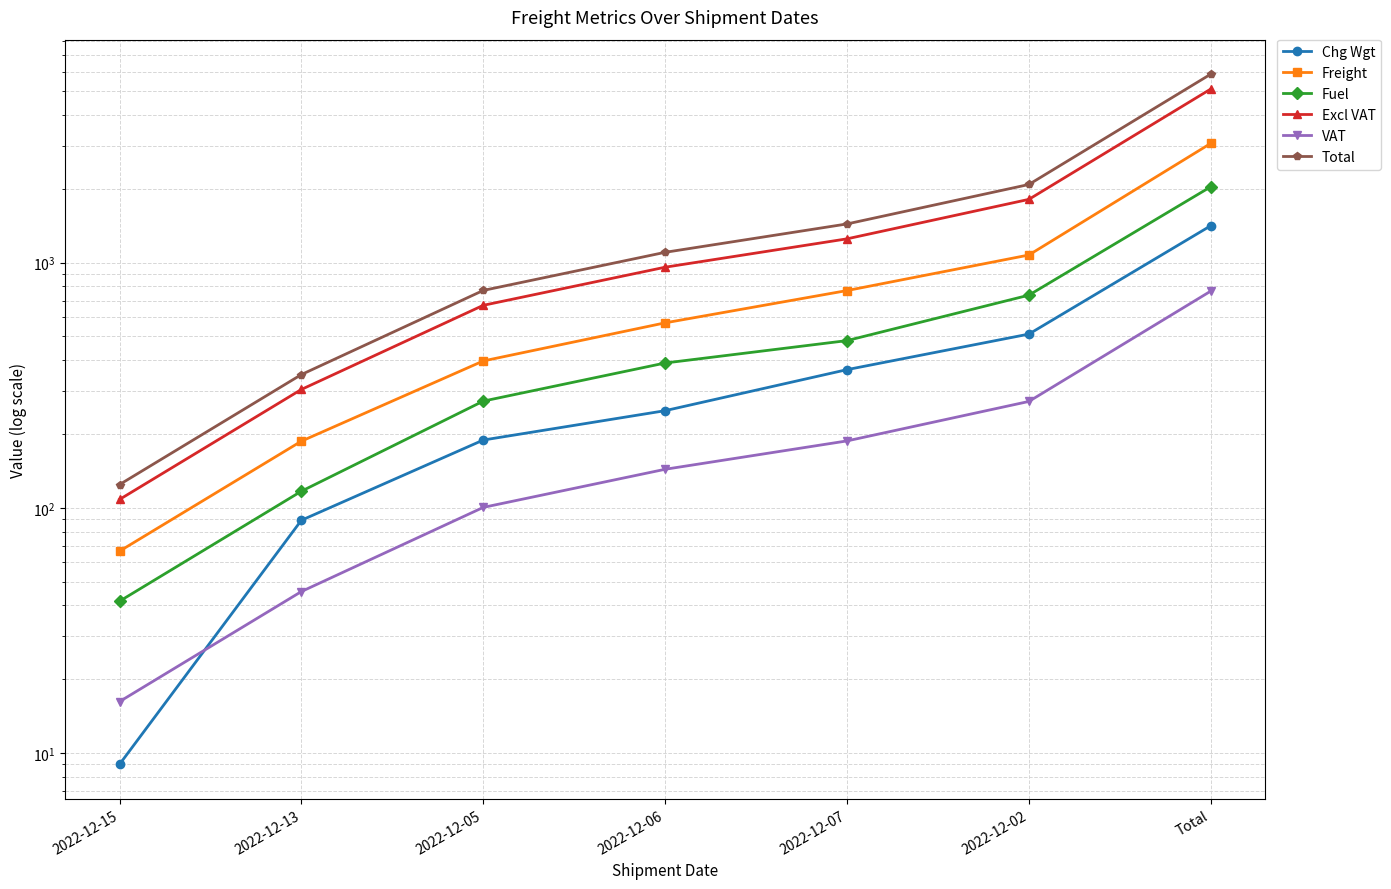

Read the Total value at 2022-12-05.

769.9